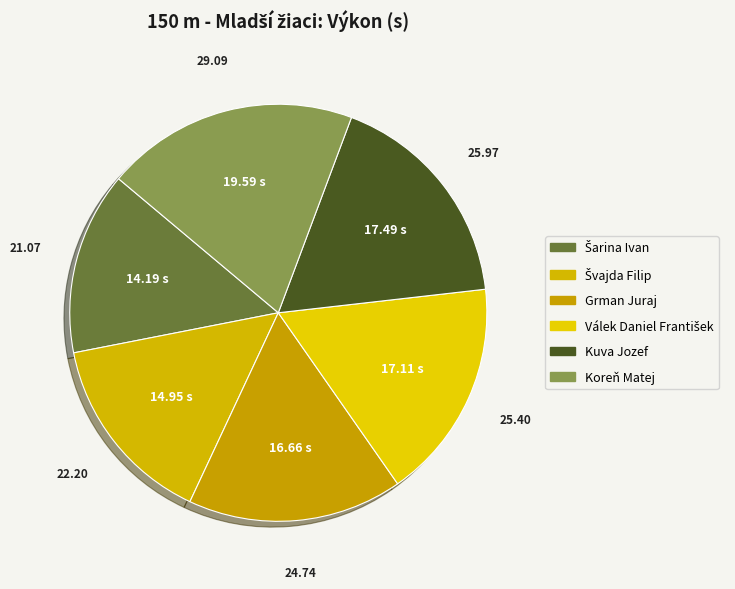

What is the change in value from Švajda Filip to Kuva Jozef?

+3.8